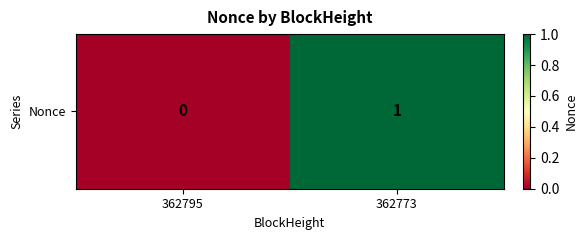

Rank the categories by value from lowest to highest.

362795, 362773